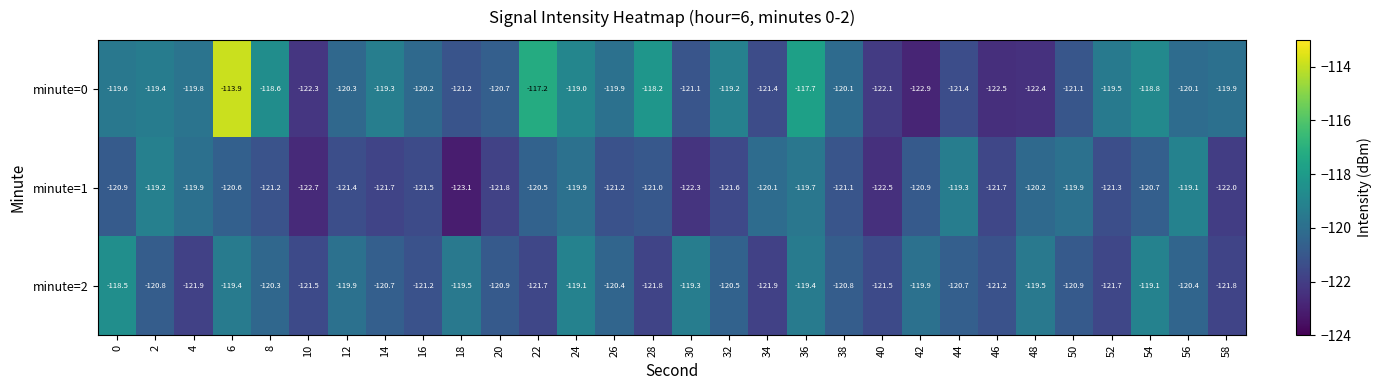

The value of minute=1 at 2 is -119.2. True or false?

True